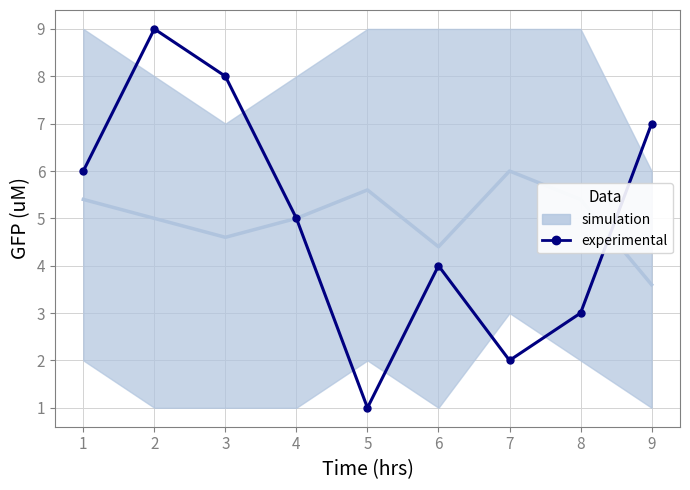

Is this an area chart (filled region under the line)?

No